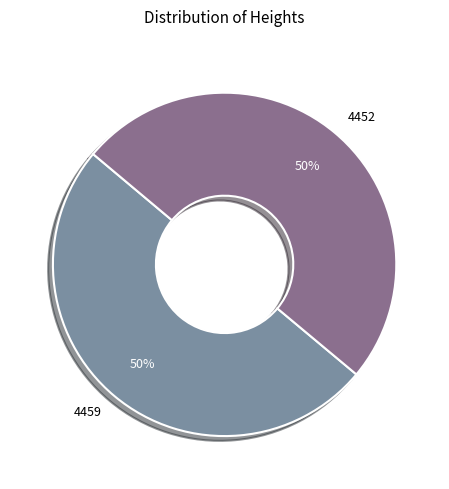

Approximately how many times larger is the value at 4459 compared to 4452?

1.0